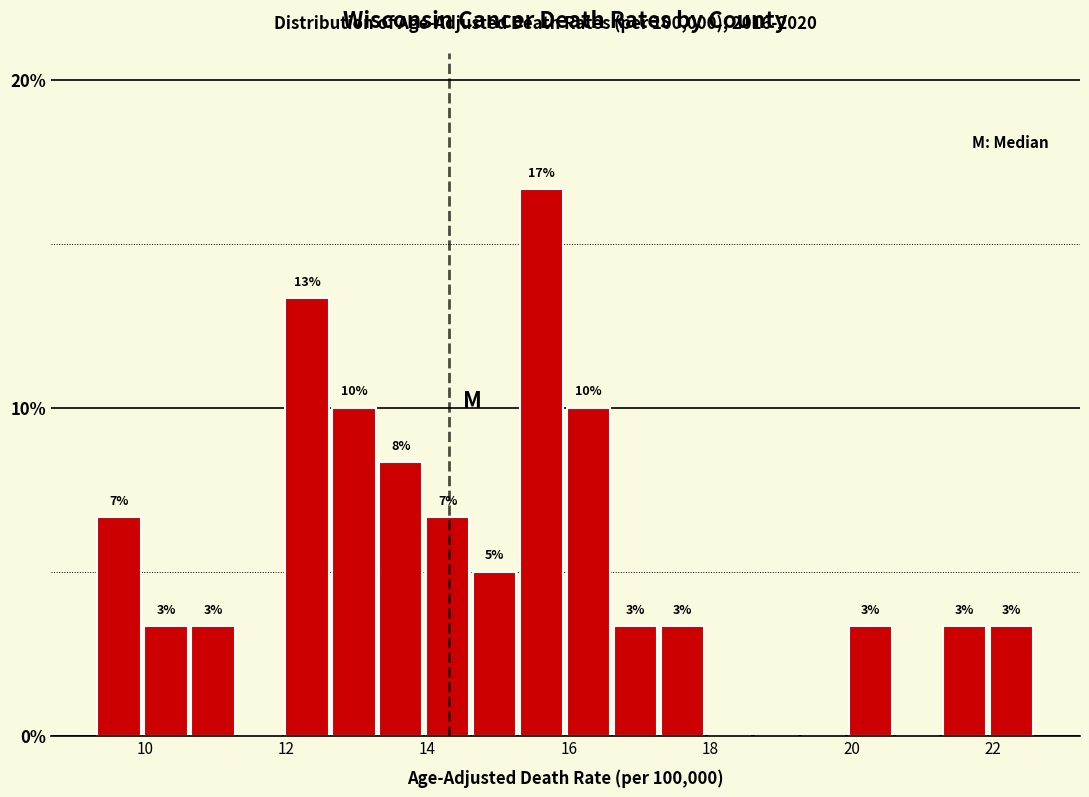

Around what value on the x-axis is the tallest bar? Give the approximate position of its centre, as read against the axis.

15.6